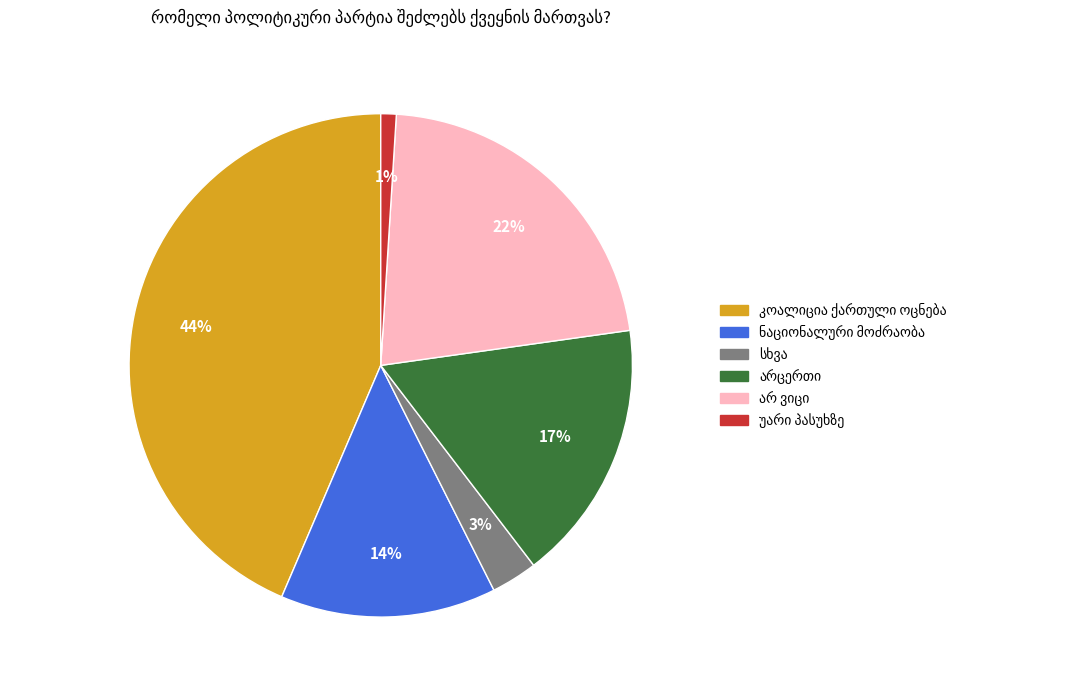

To the nearest percent, what is the difference between the largest and smallest slice percentages?

43%